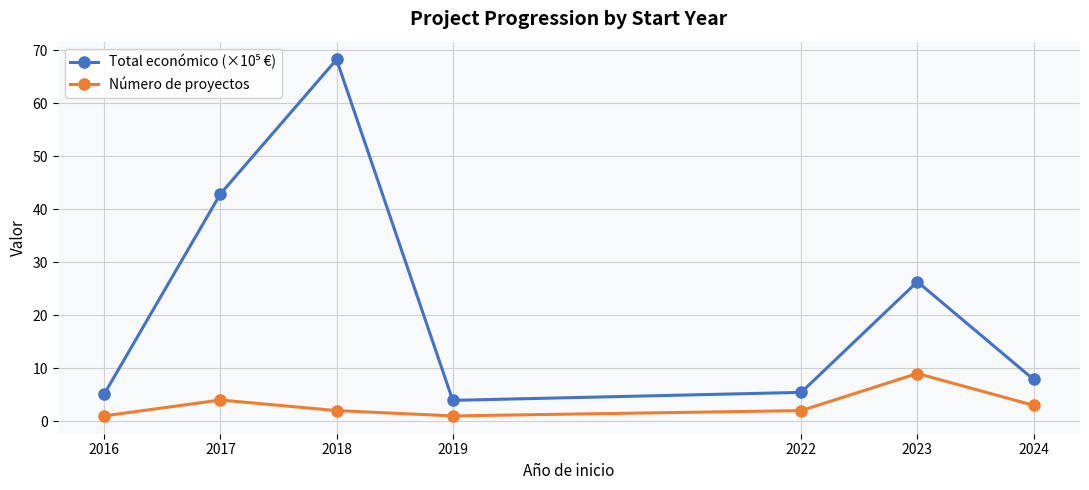

At which category does the chart reach its peak across all series?

2018